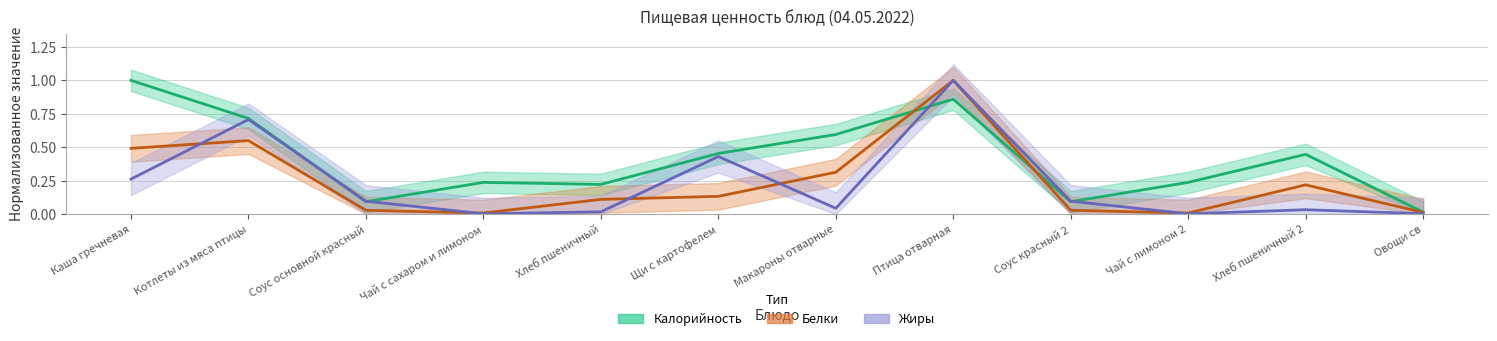

In Жиры, how many points are lower than both neighbors (excluding endpoints)?

3